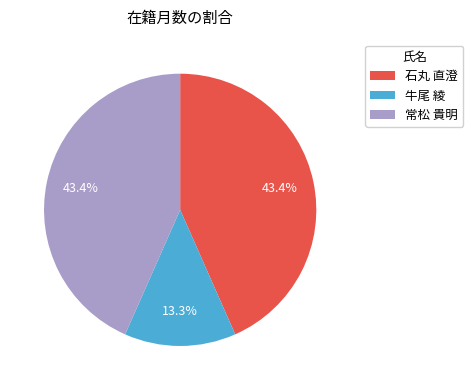

The 石丸 直澄 slice represents 43% of the pie. True or false?

True